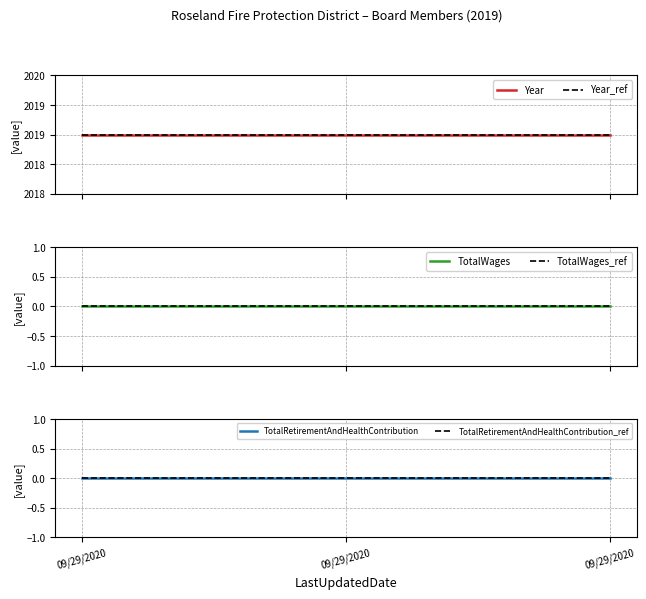

Reading left to right, extract all data points from this chart.

Year: 2019	2019	2019
Year_ref: 2019	2019	2019
TotalWages: 0	0	0
TotalWages_ref: 0	0	0
TotalRetirementAndHealthContribution: 0	0	0
TotalRetirementAndHealthContribution_ref: 0	0	0